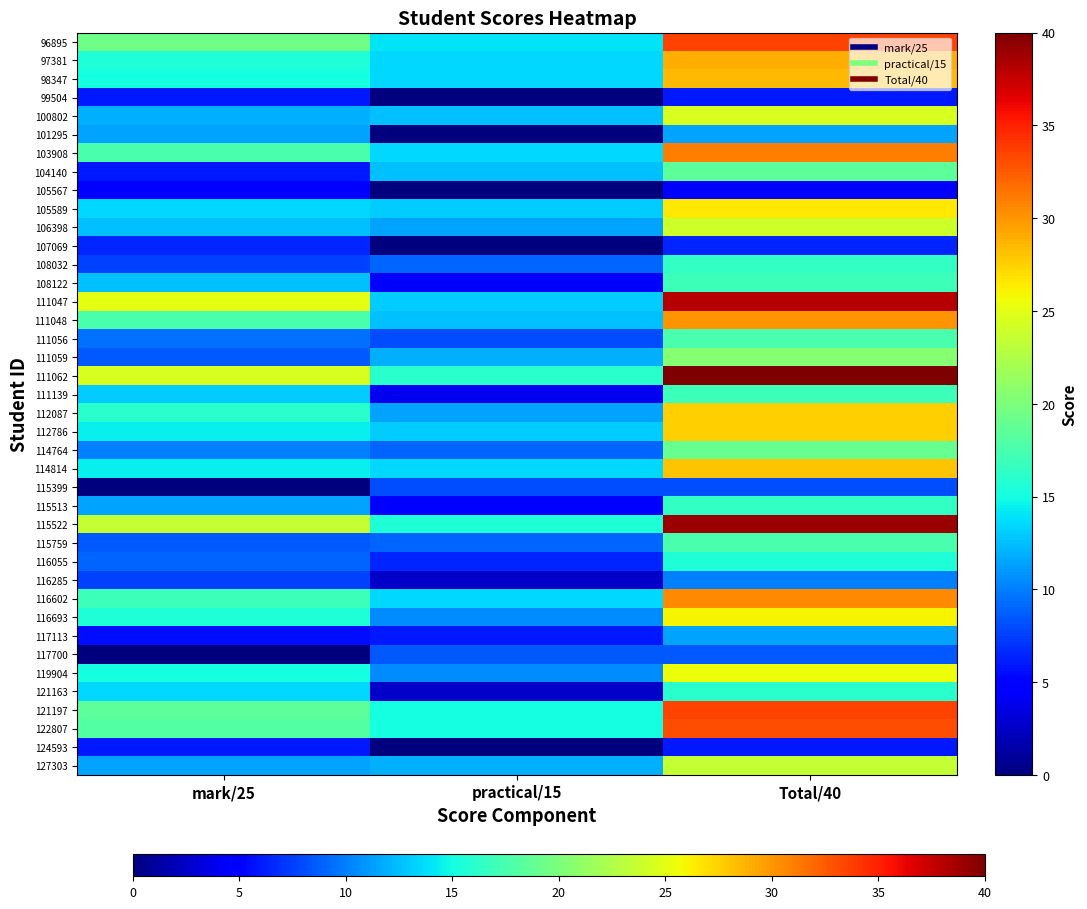

At which category is the sum across all series the highest?

Total/40